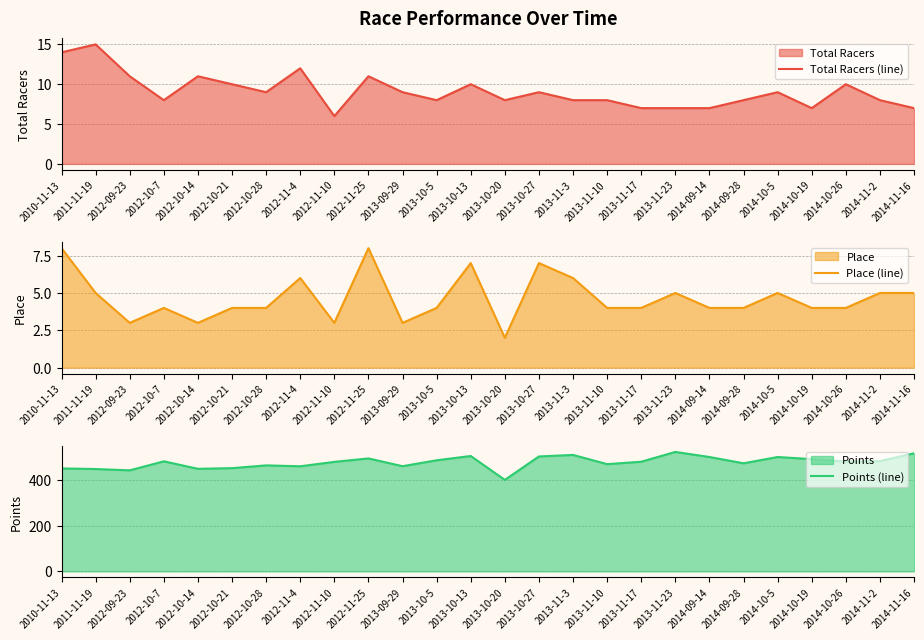

True or false: Total Racers (line) and Points (line) cross at least once.

False